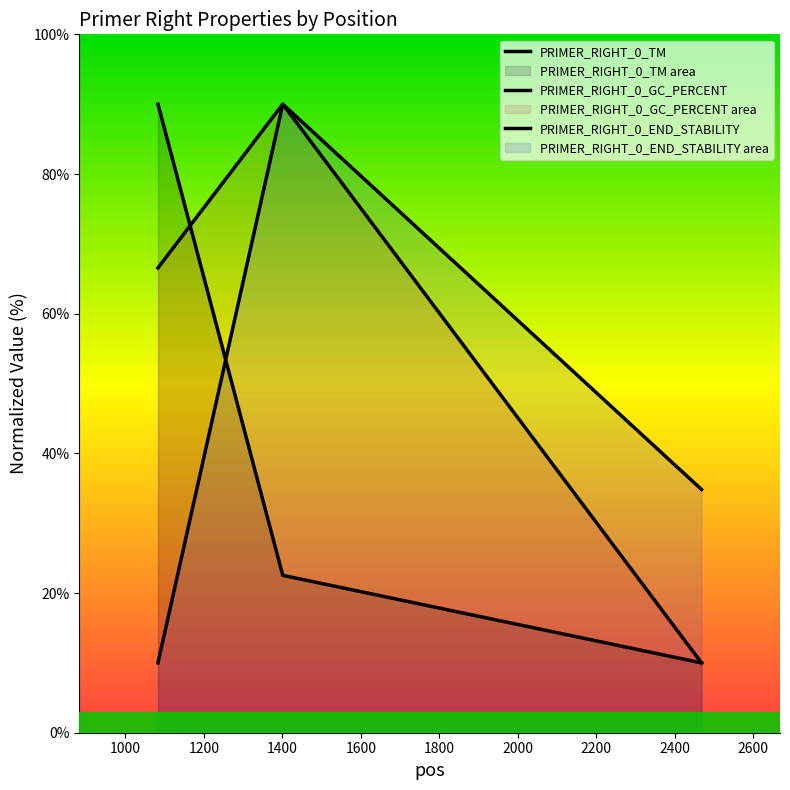

What is the minimum value for PRIMER_RIGHT_0_TM?

10.0